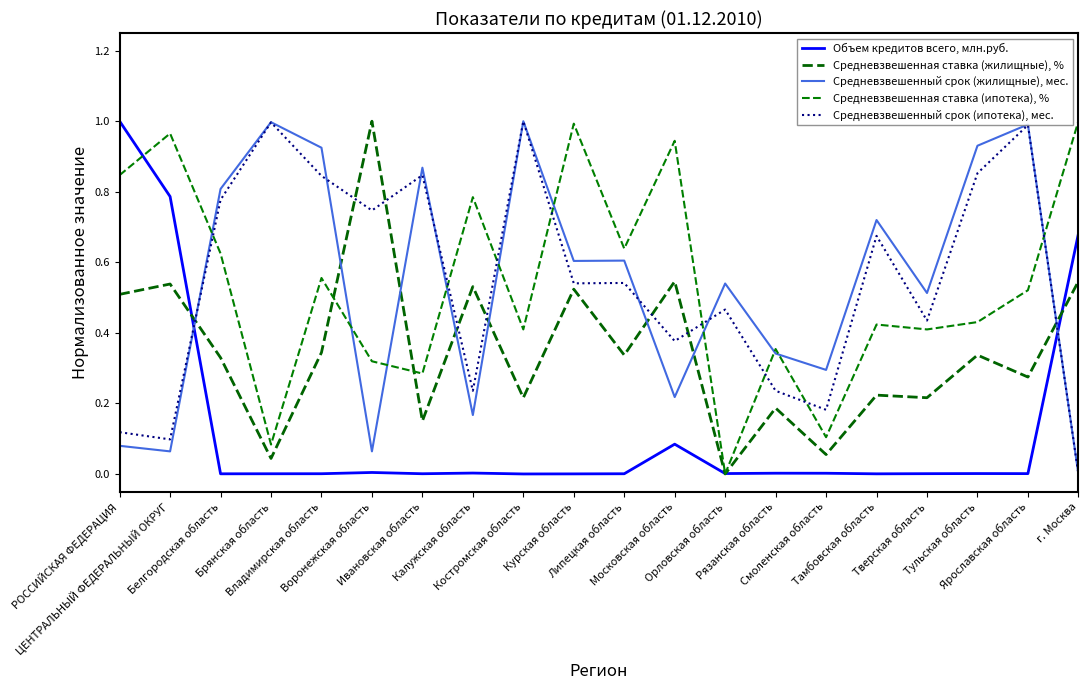

Where is Средневзвешенный срок (ипотека), мес. nearest to the value 0?

г. Москва